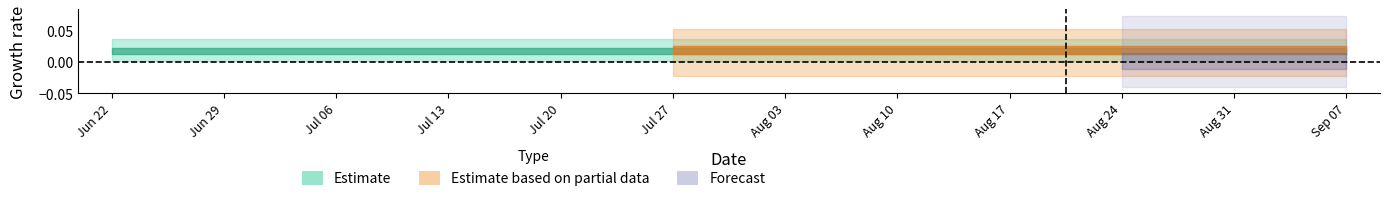

How many categories are shown in the chart?

12